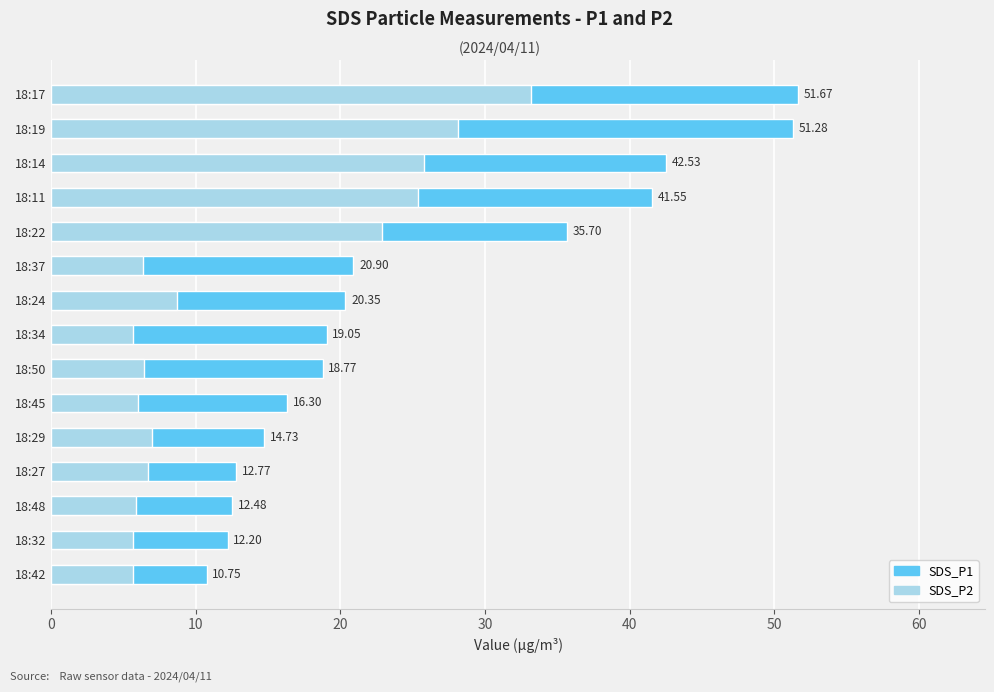

What is the minimum value for SDS_P2?

5.6